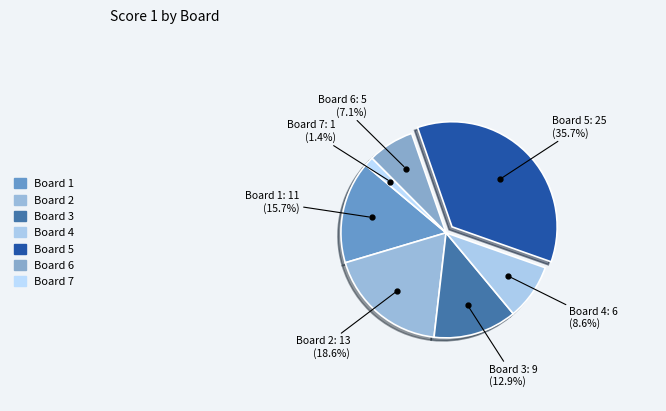

Which category has the smallest portion of the pie?

Board 7